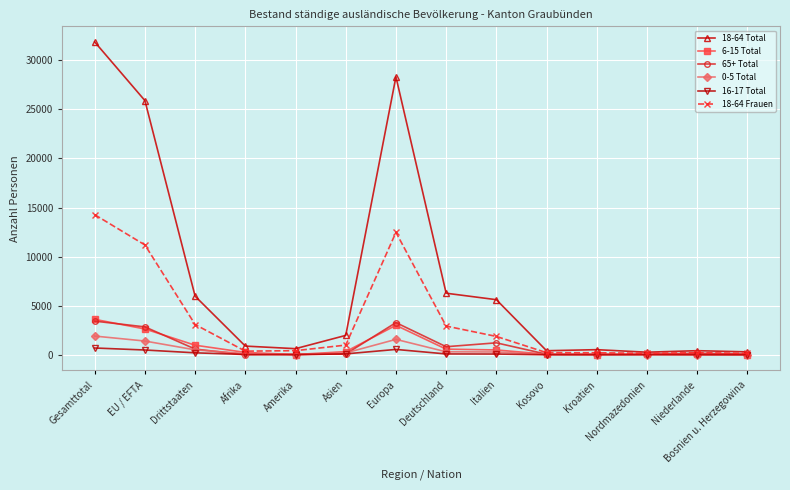

True or false: 65+ Total has a value of 4364 at EU / EFTA.

False